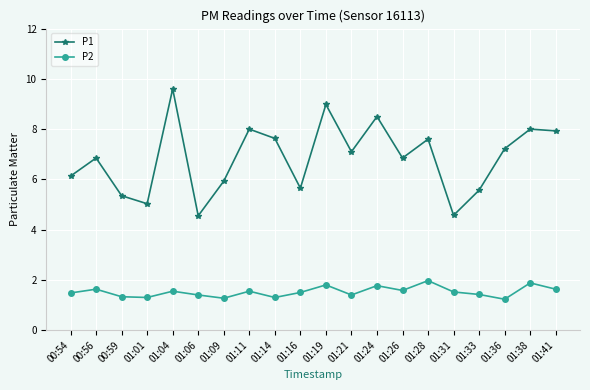

True or false: P1 and P2 intersect in this chart.

False